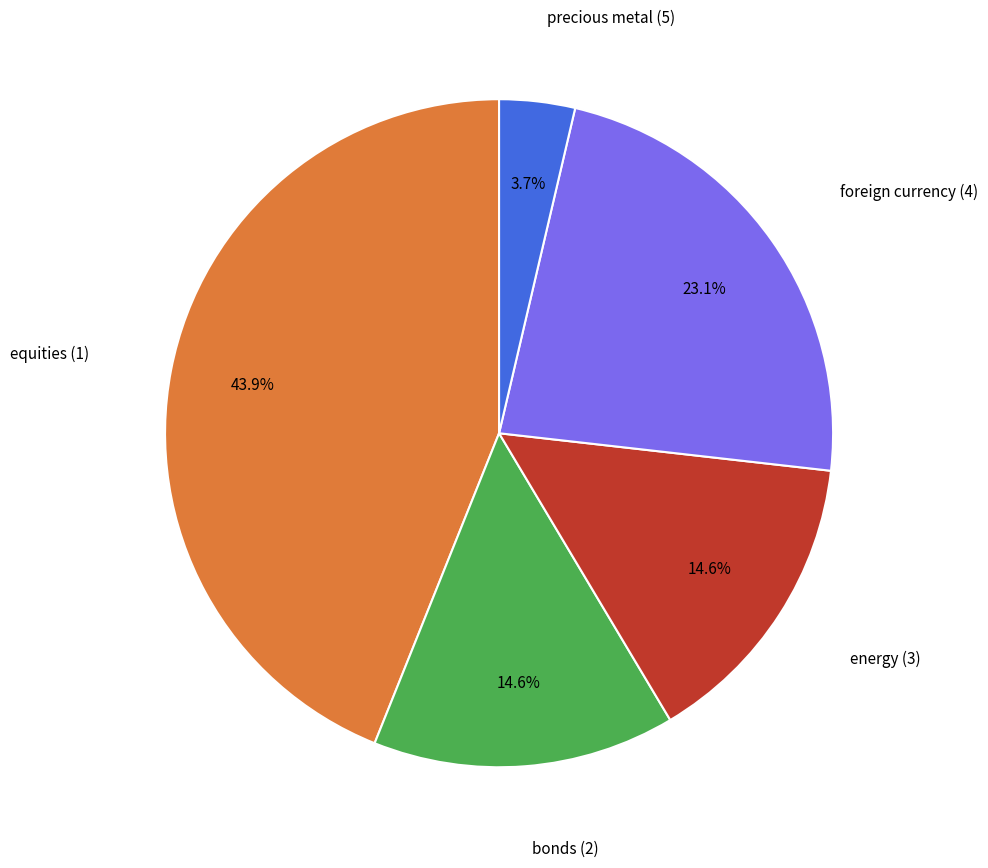

To the nearest percent, what is the average slice percentage?

20%